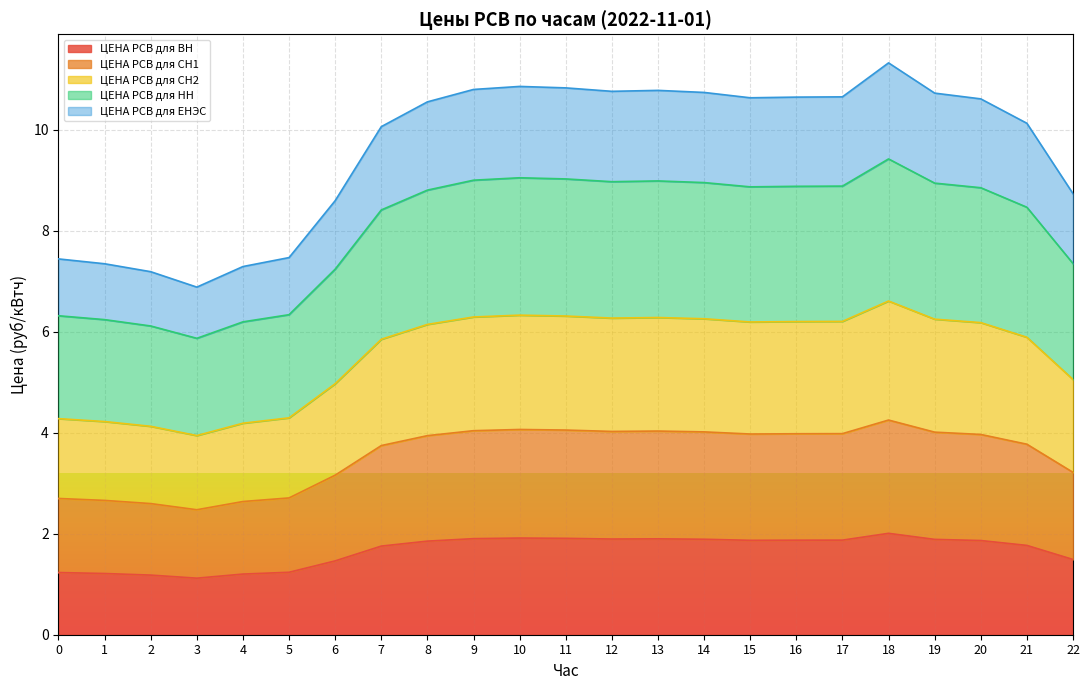

What is the difference between the highest and lowest values at 21?

8.4